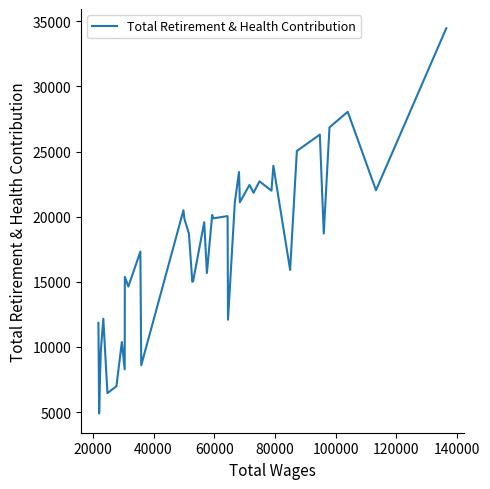

What is the maximum value shown in the chart?

34460